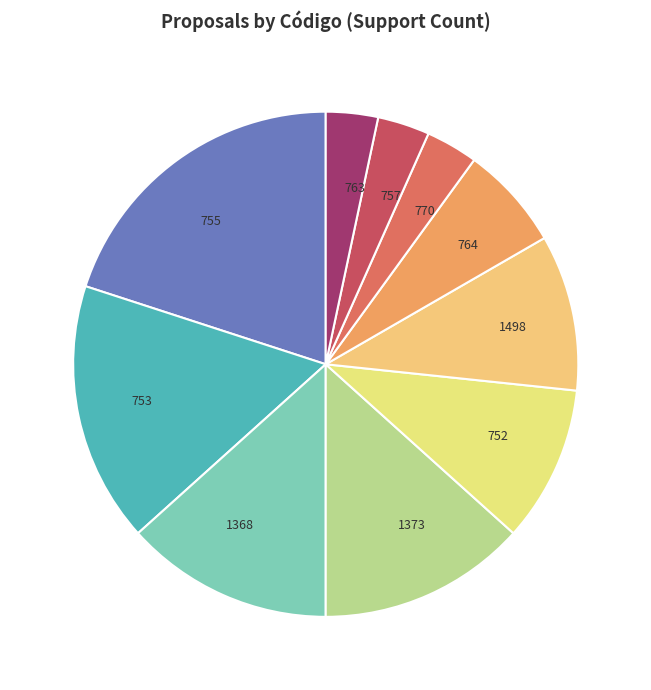

Count the number of slices in the pie.

10